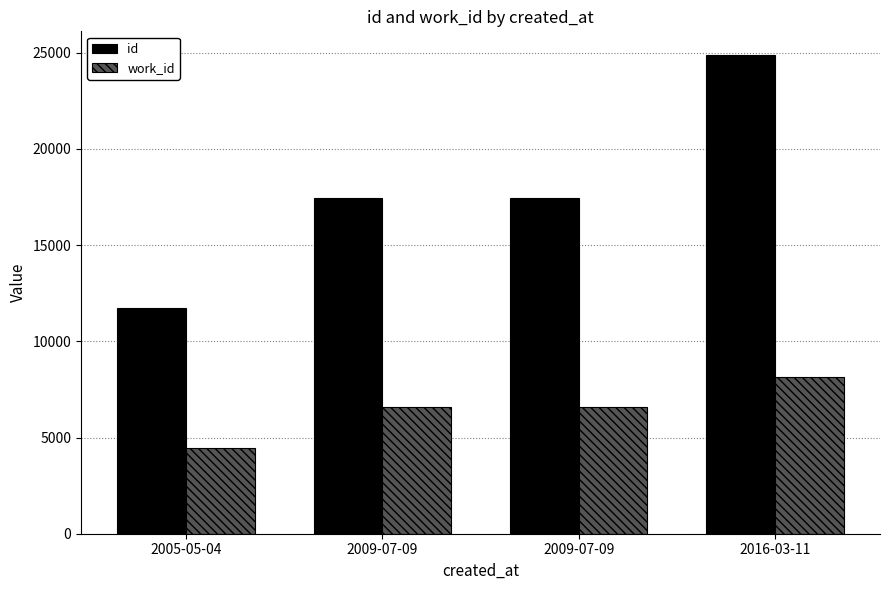

The id series shows 34408 at 2016-03-11. True or false?

False